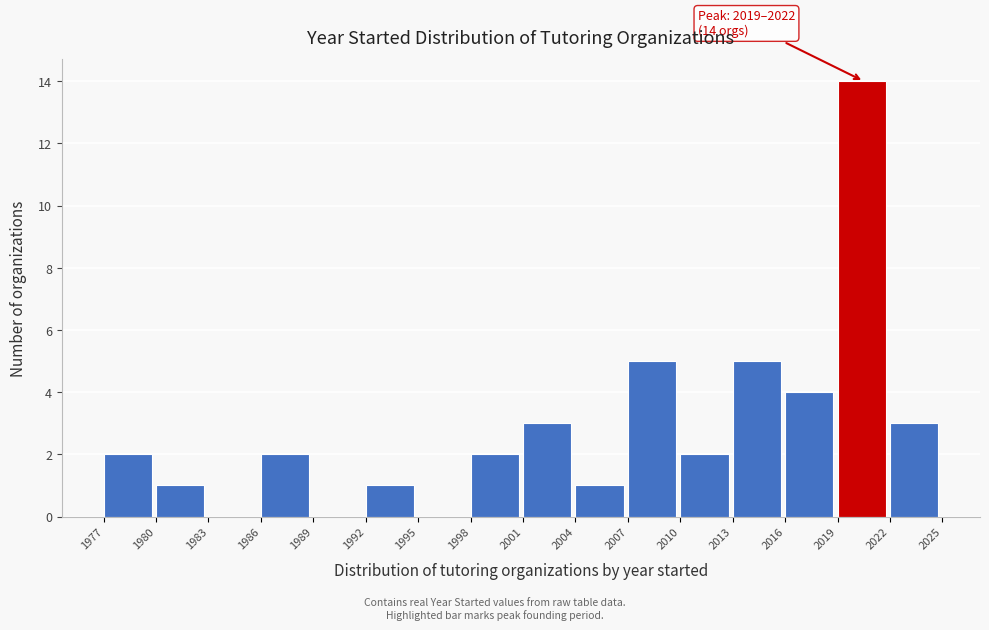

Which range on the x-axis has the tallest bar?

2019 to 2022